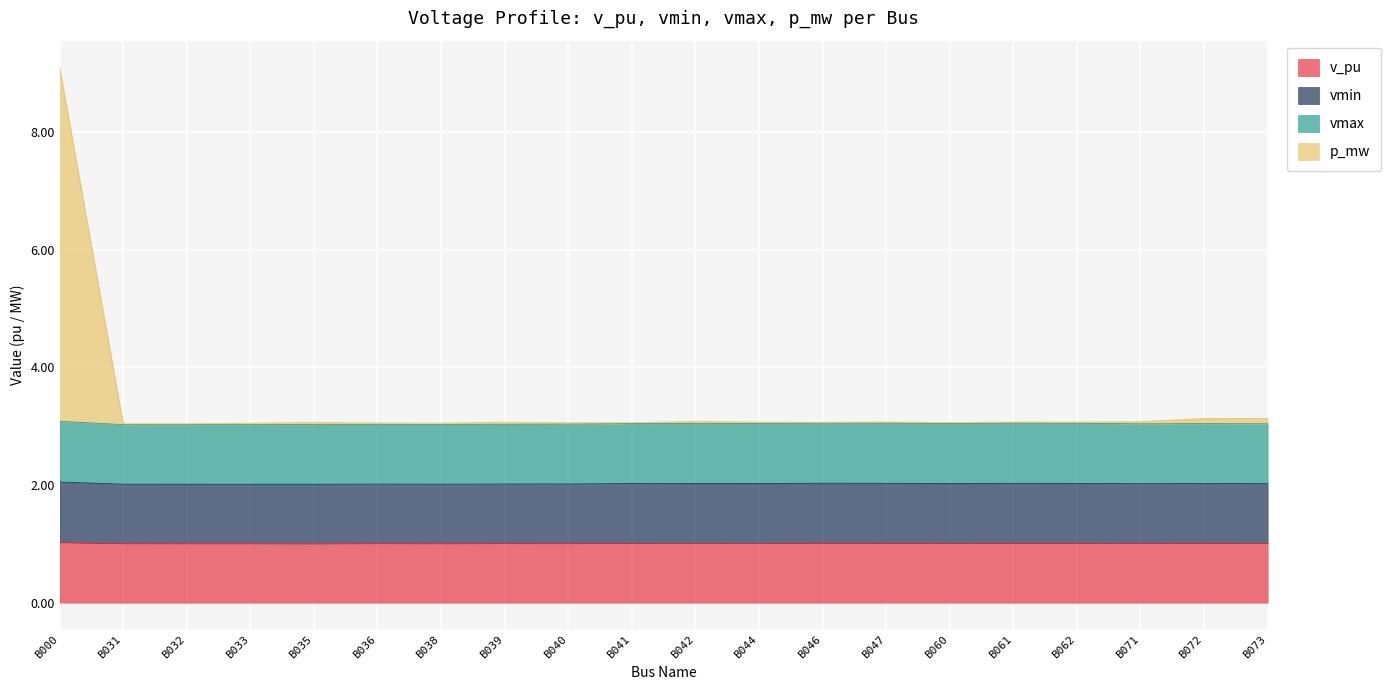

What is the total value across all series at B072?

3.1